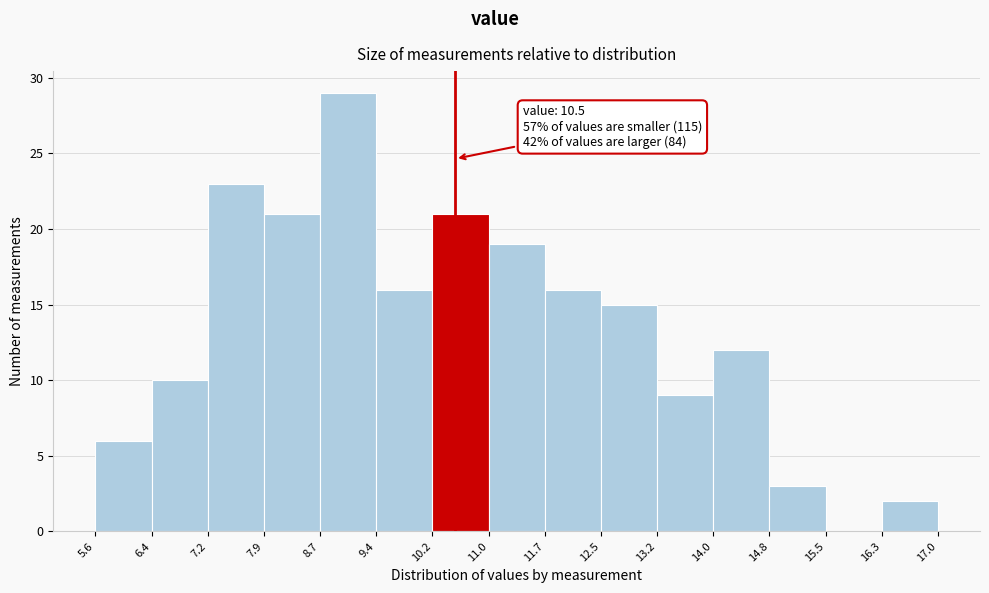

Over which range of the x-axis is the bar tallest?

8.7 to 9.4